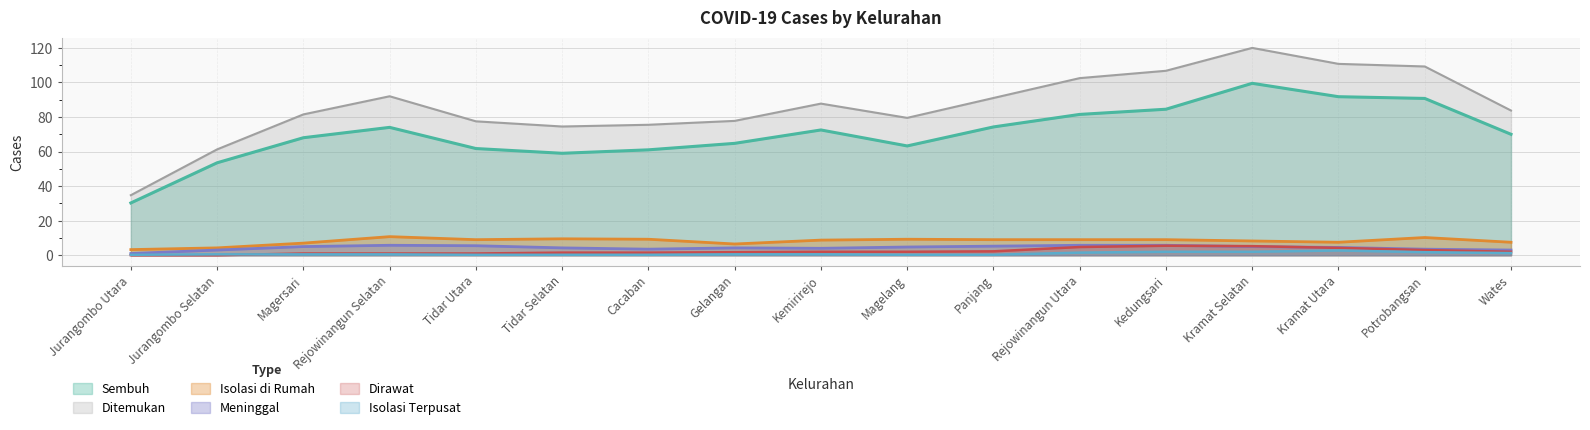

What is the difference between the second highest and second lowest values in the Dirawat series?

6